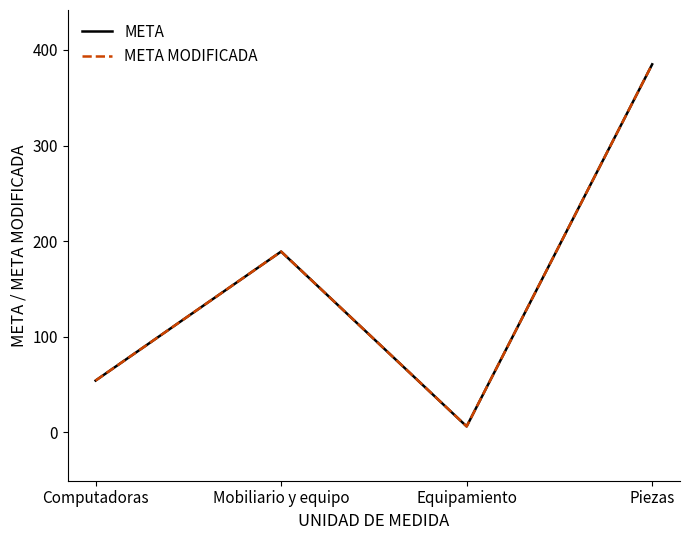

Reading left to right, transcribe all the data shown in this chart.

META: Computadoras=54	Mobiliario y equipo=189	Equipamiento=6	Piezas=385
META MODIFICADA: Computadoras=54	Mobiliario y equipo=189	Equipamiento=6	Piezas=385